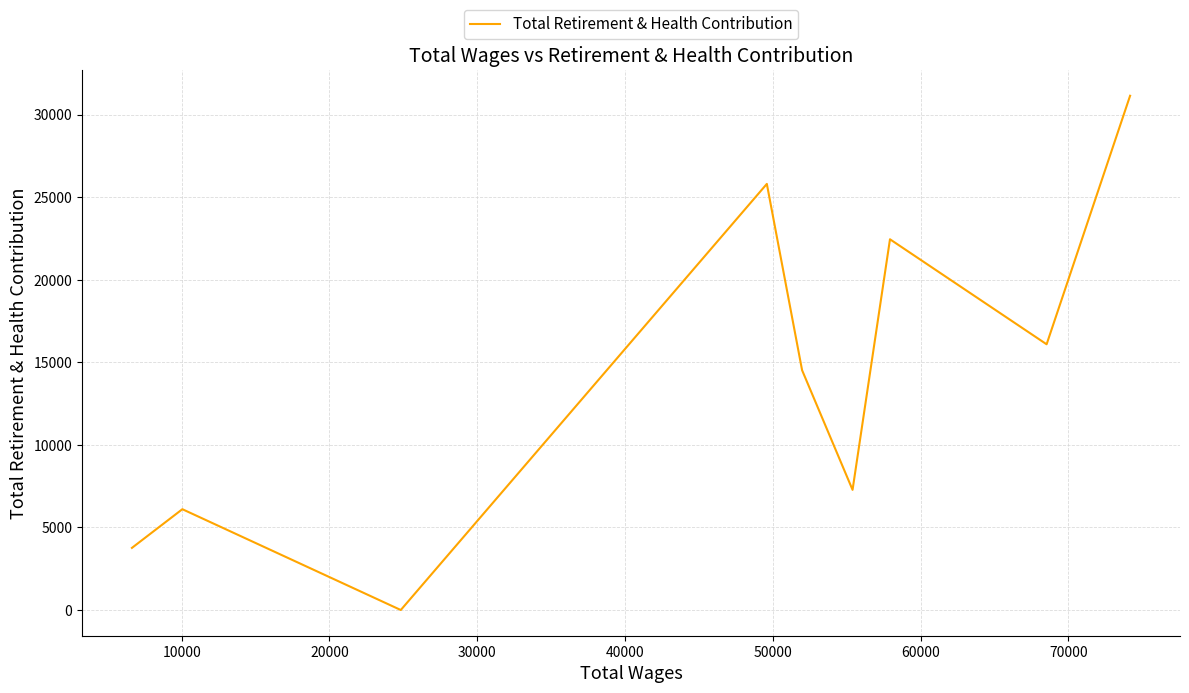

What is the average value?

14131